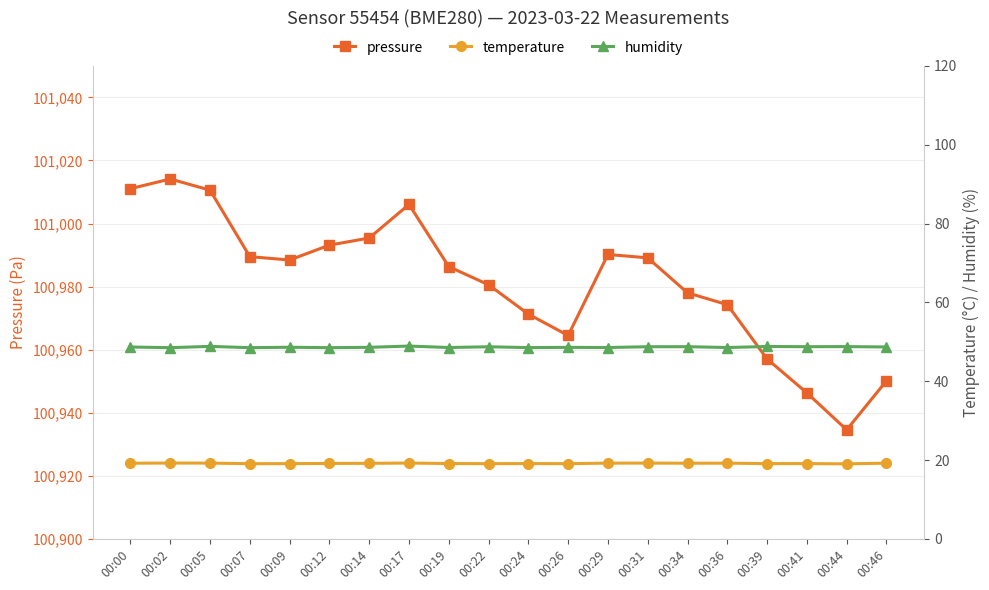

True or false: temperature and humidity cross at least once.

False